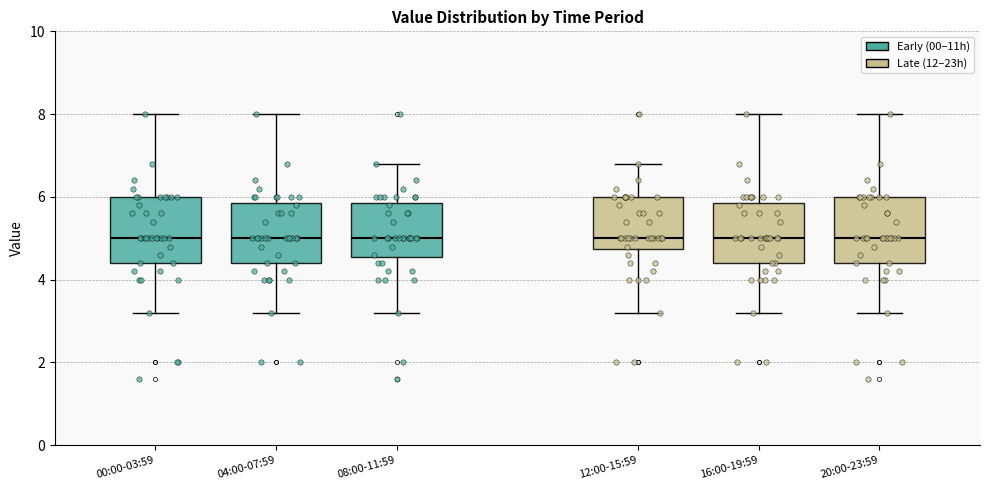

Reading left to right, read every box against the y-axis: the position of its median line, the range the box covers, and the ends of its whiskers. The values are not printed on the chart, so give them approximately, as read against the axis.

00:00-03:59: median 5.0, box 4.4 to 6.0, whiskers 3.2 to 8.0
04:00-07:59: median 5.0, box 4.4 to 5.8, whiskers 3.2 to 8.0
08:00-11:59: median 5.0, box 4.6 to 5.8, whiskers 3.2 to 6.8
12:00-15:59: median 5.0, box 4.8 to 6.0, whiskers 3.2 to 6.8
16:00-19:59: median 5.0, box 4.4 to 5.8, whiskers 3.2 to 8.0
20:00-23:59: median 5.0, box 4.4 to 6.0, whiskers 3.2 to 8.0